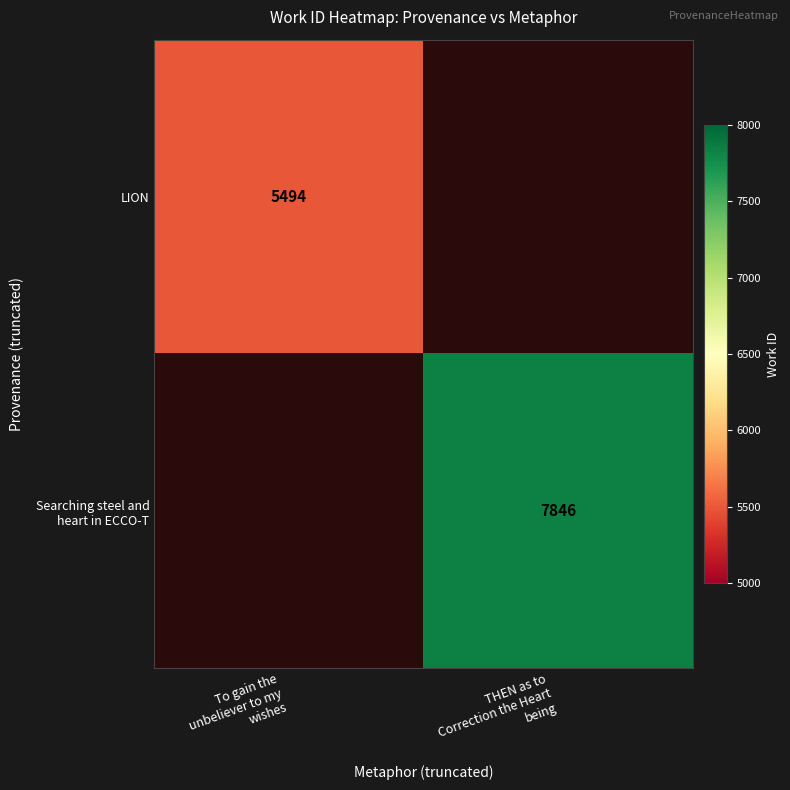

Which has a higher value, THEN as to
Correction the Heart
being or To gain the
unbeliever to my
wishes?

To gain the
unbeliever to my
wishes